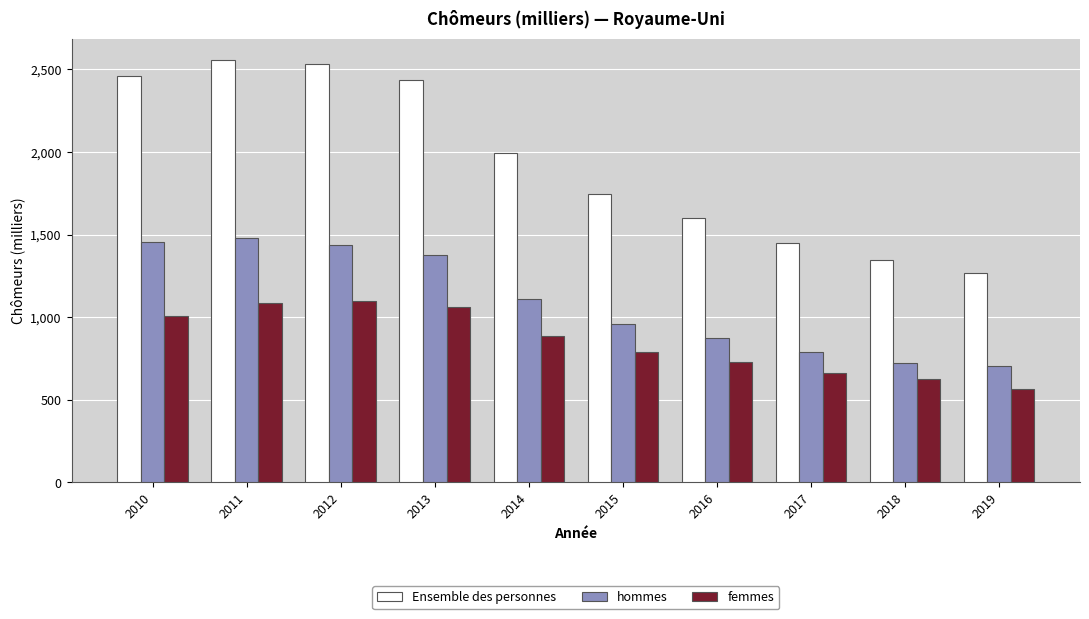

What is the sum of all Ensemble des personnes values?

19392.8